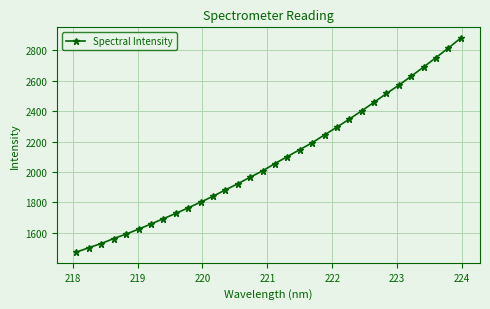

What is the value of the 23rd point from the left?

2347.7